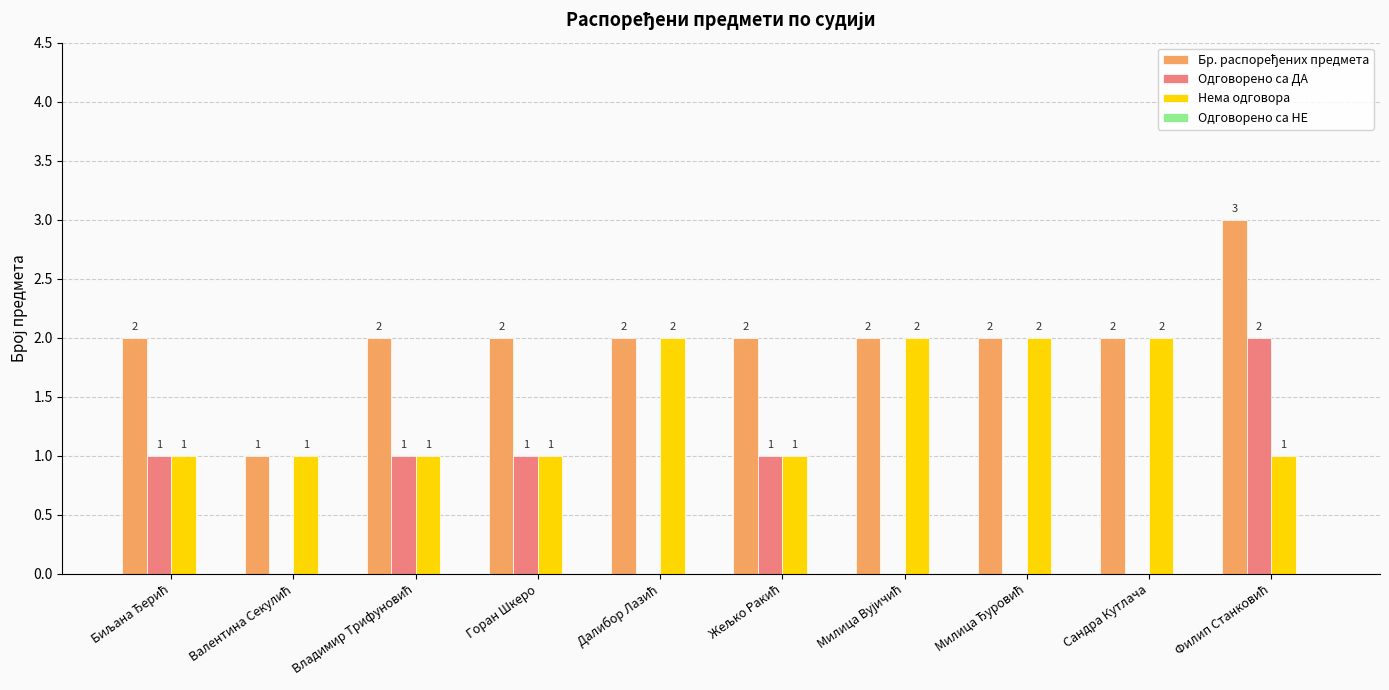

What is the greatest value displayed?

3